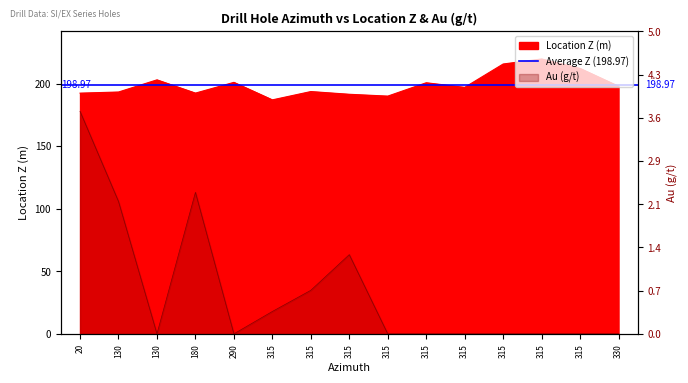

True or false: Au (g/t) and Location Z intersect in this chart.

False